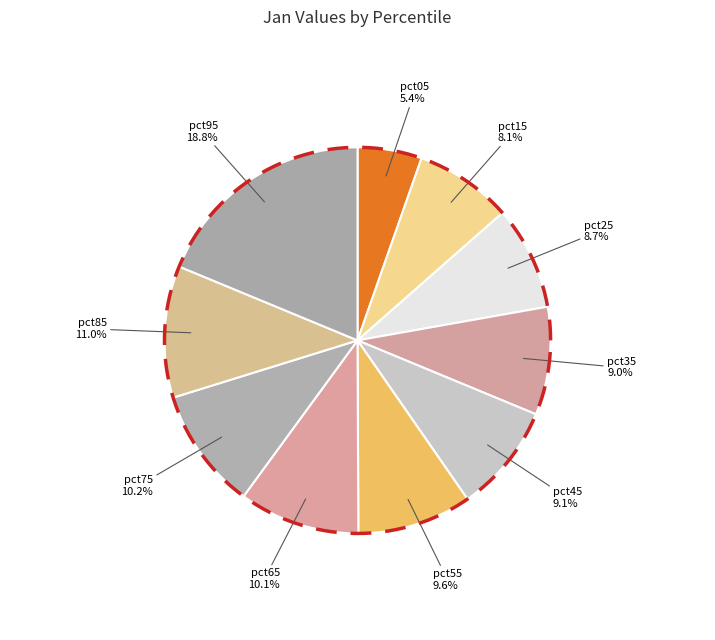

Does pct35 account for over 50% of the chart?

No